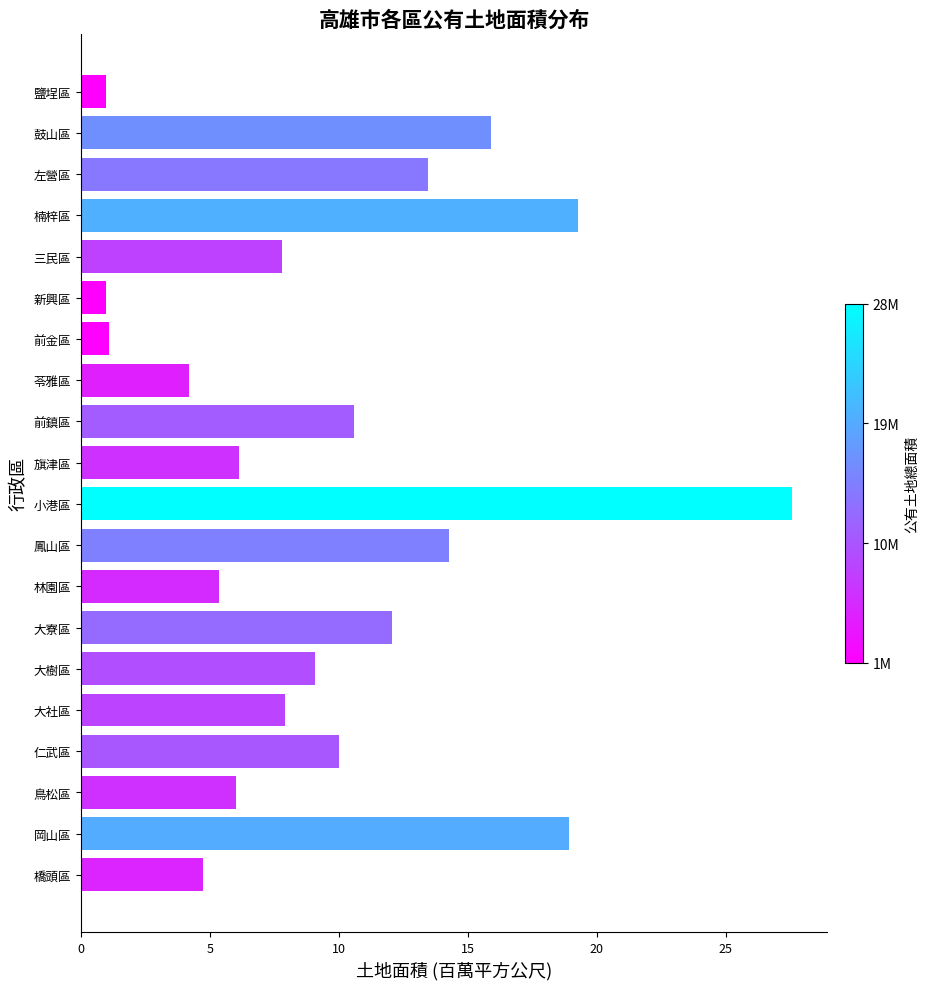

How many bars are there in total?

20